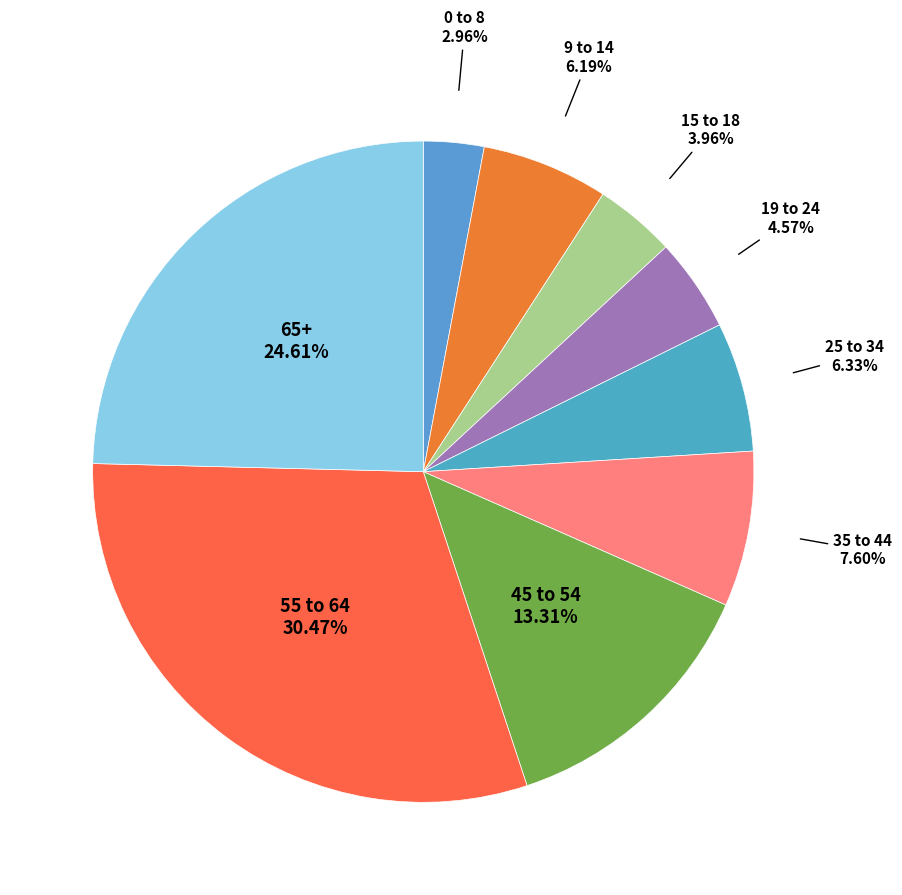

Count the number of slices in the pie.

9